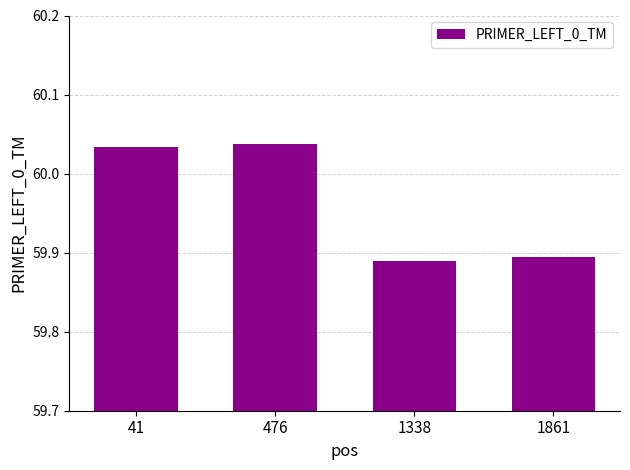

Is it true that the value at 1861 is 90.2?

False